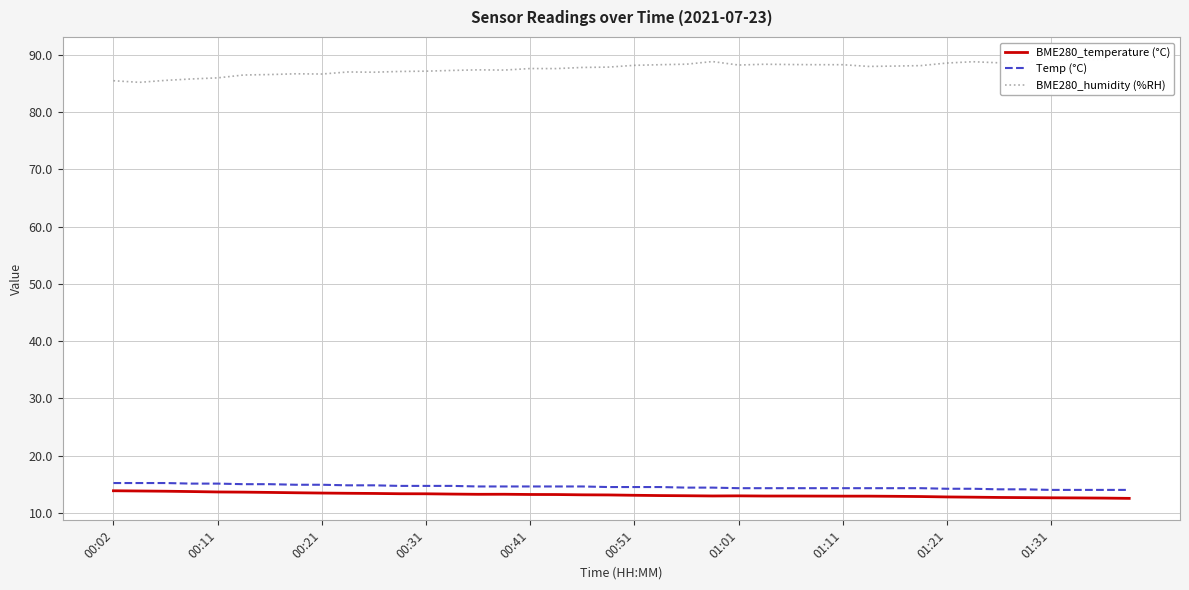

True or false: Temp (°C) and BME280_temperature (°C) cross at least once.

False